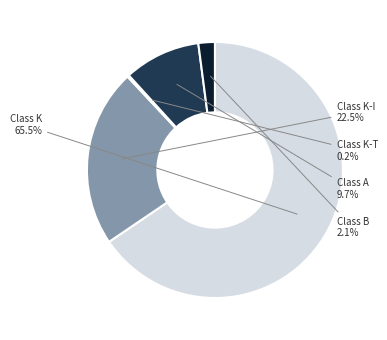

How many slices are in this pie chart?

5